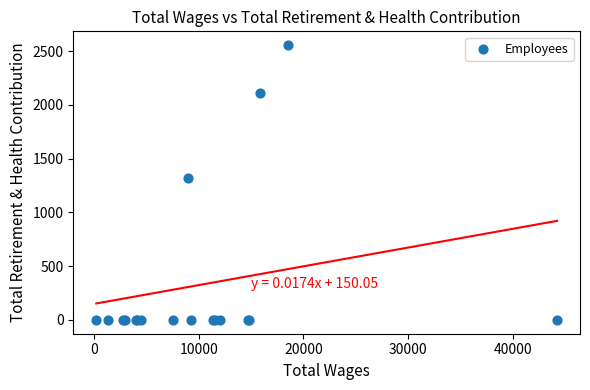

What Y value in the scatter plot is closest to 1278?

1318